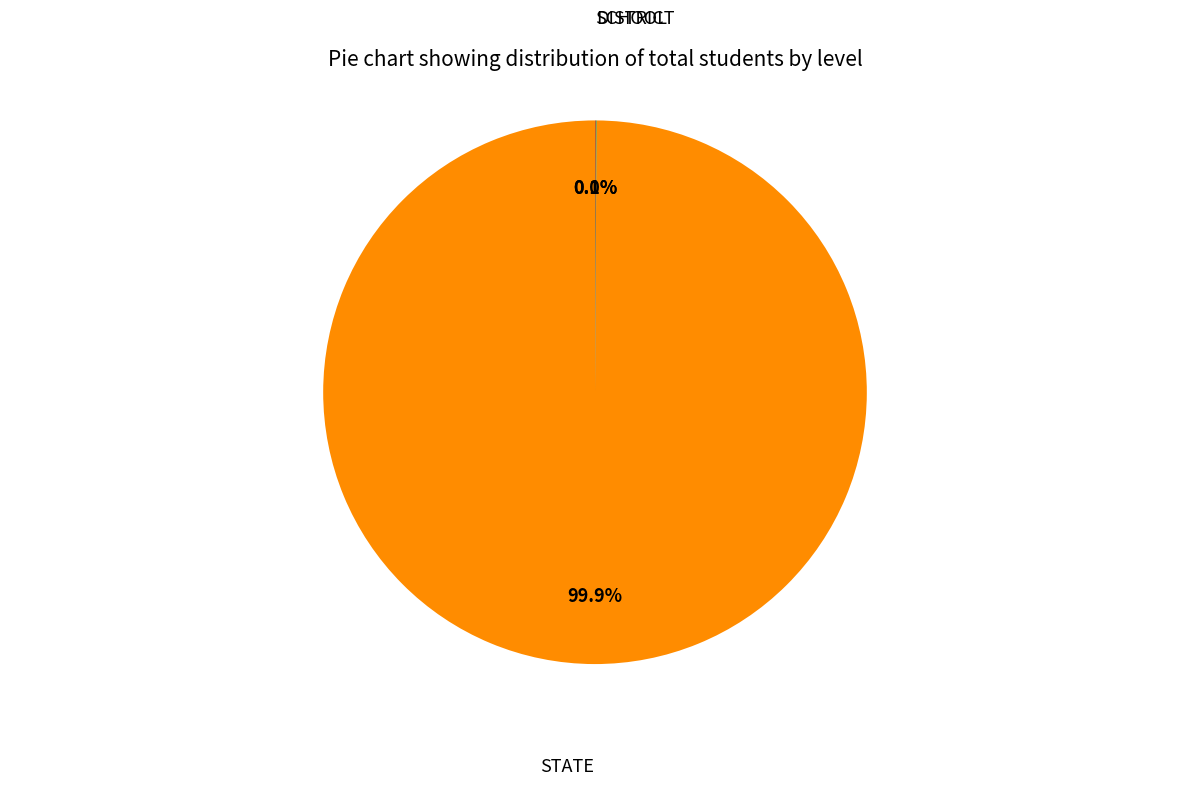

To the nearest percent, what is the difference between the largest and smallest slice percentages?

100%